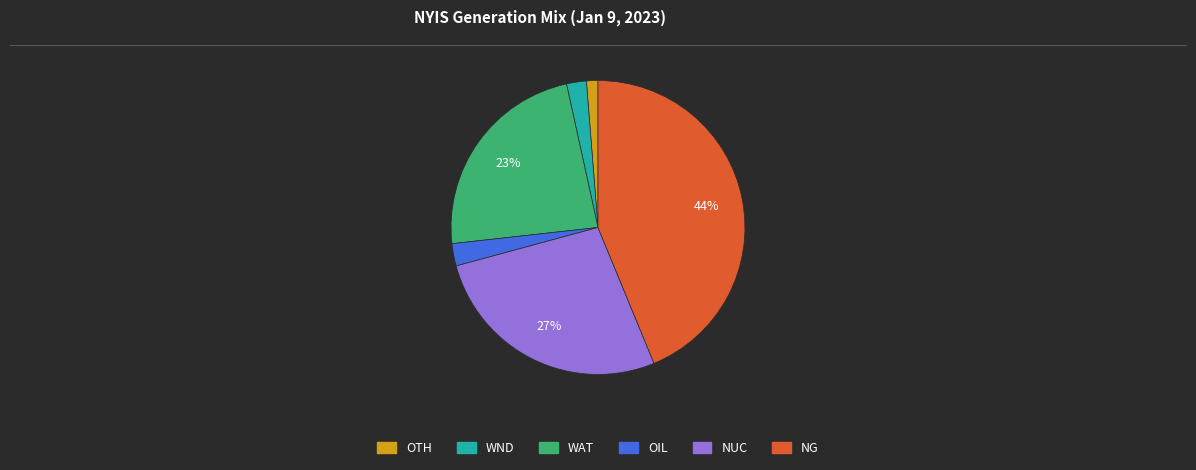

Combined, do NUC and OTH account for over 50%?

No